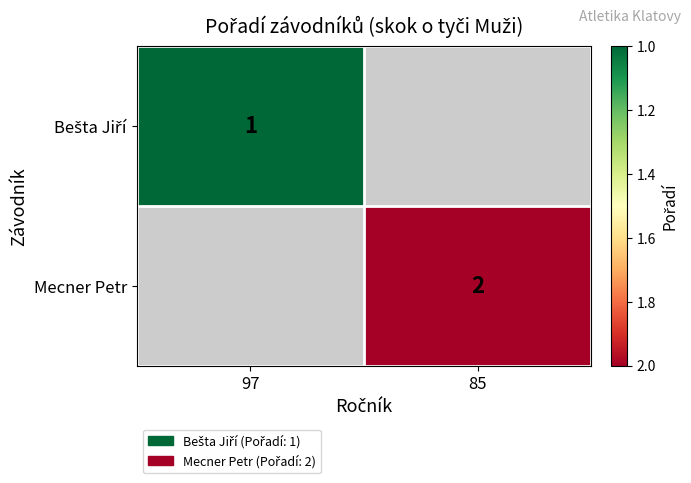

Is it true that Mecner Petr equals 3 at 85?

False